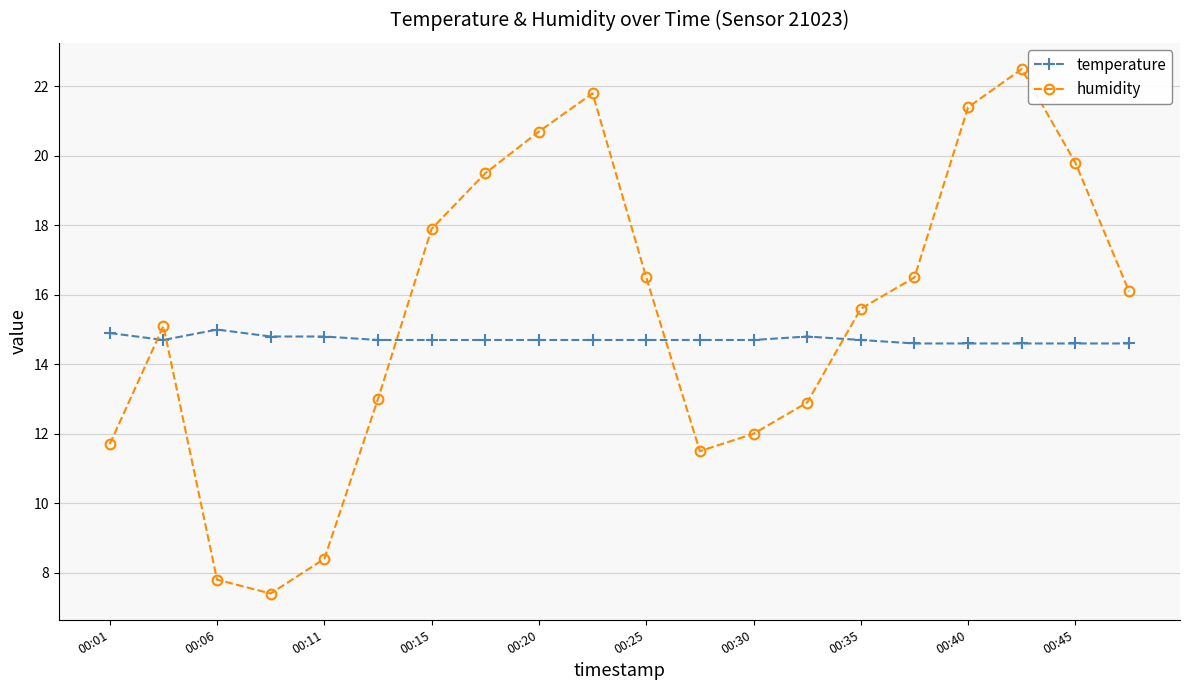

In humidity, how many points are higher than both neighbors (excluding endpoints)?

3